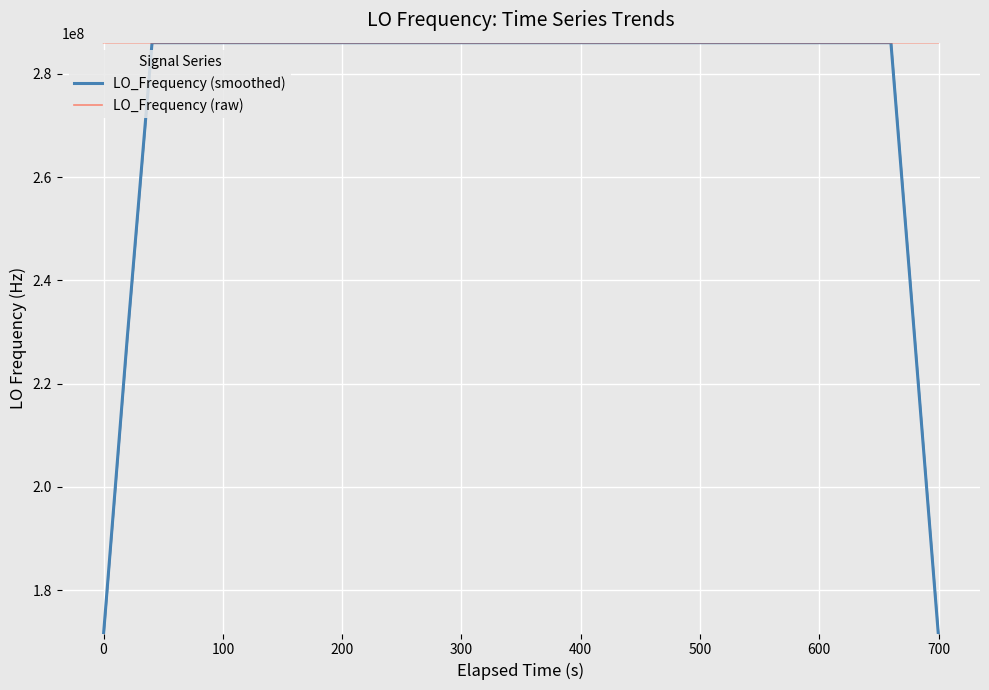

What is the highest value of the LO_Frequency (smoothed) series?

286047022.2